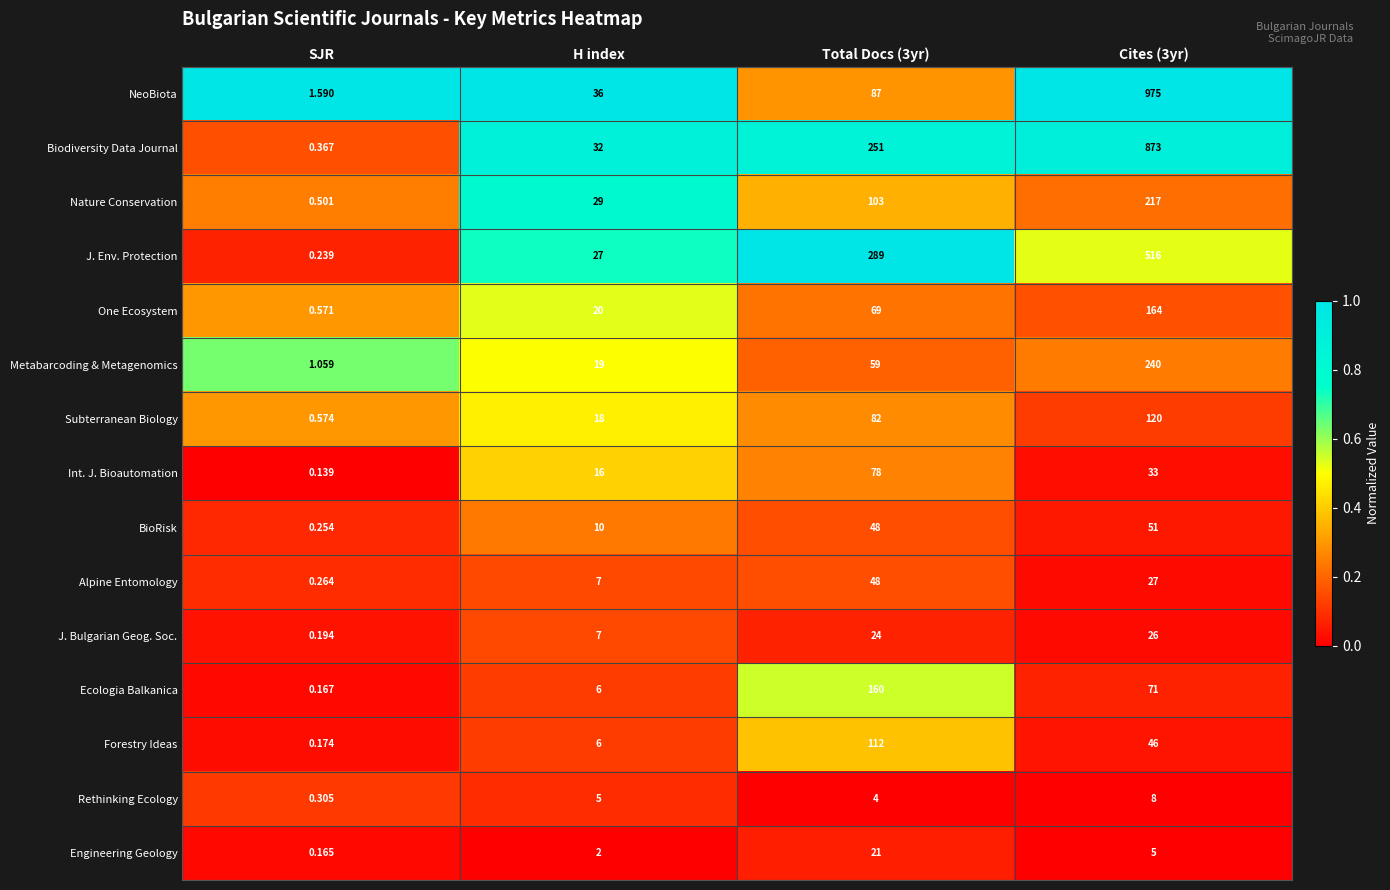

Which series has the widest spread of values?

NeoBiota